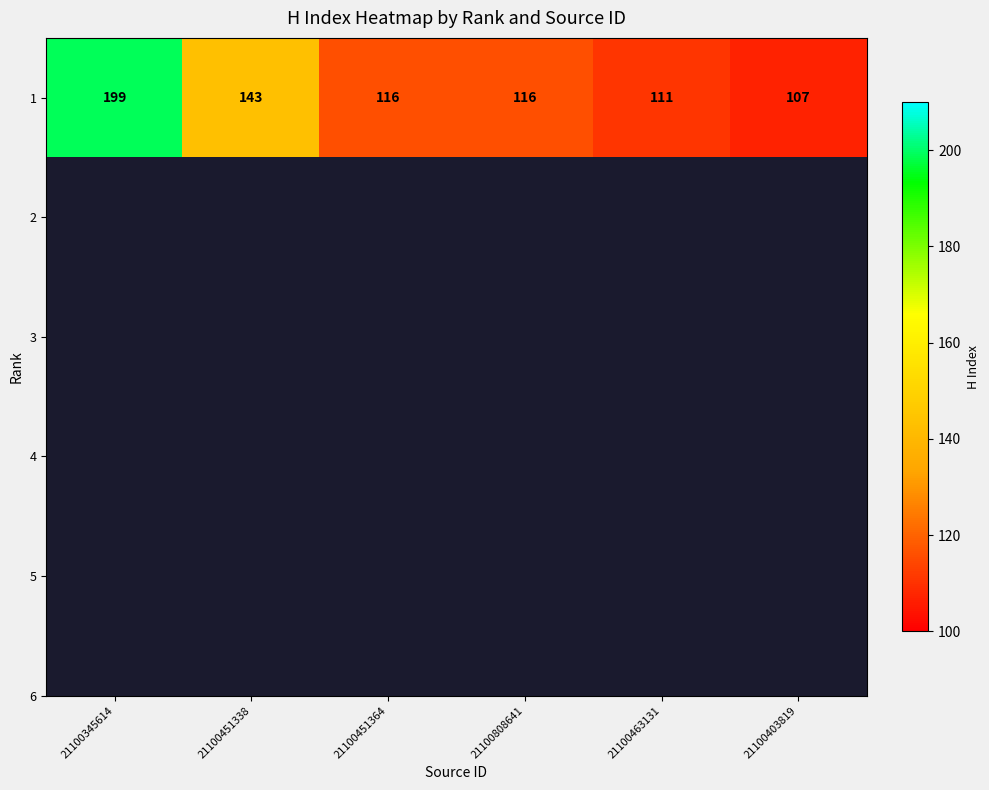

Where is the data nearest to the value 153?

21100451338